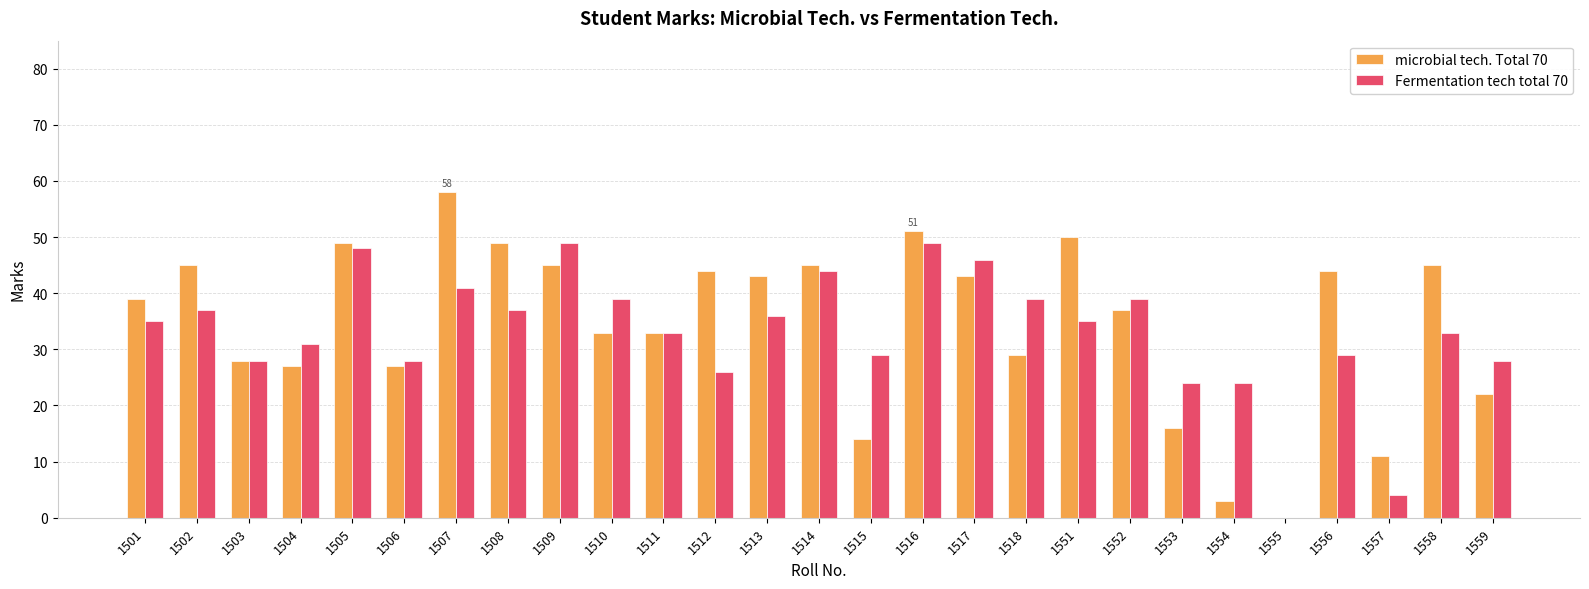

What is the total value across all series at 1517?

89